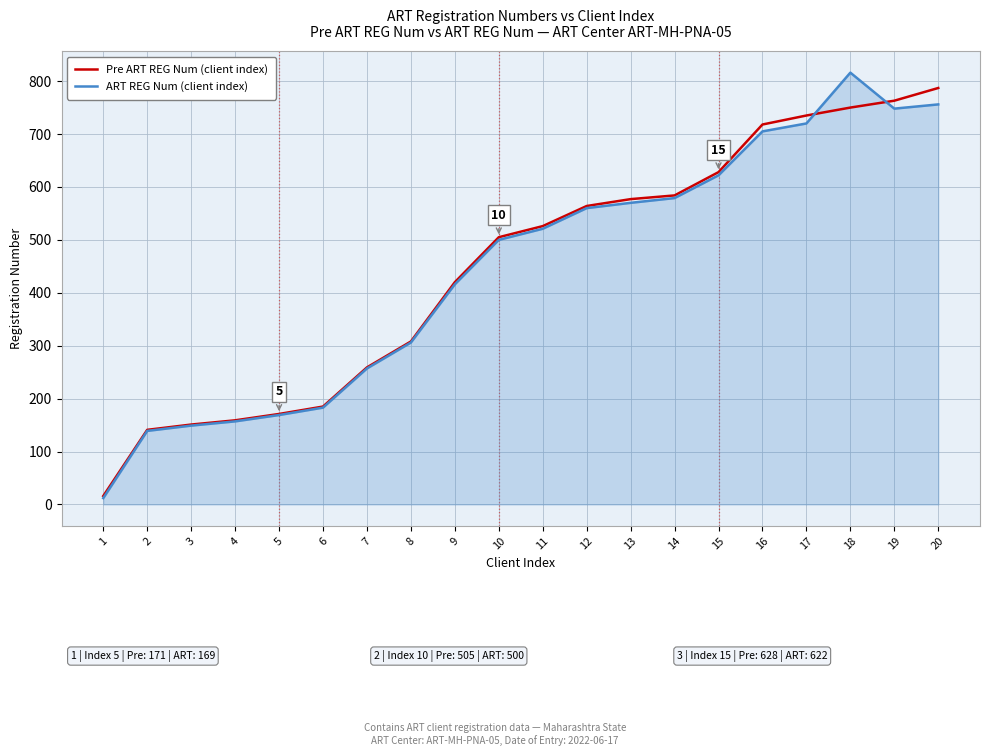

Which series changed the most between 5 and 9?

Pre ART REG Num (client index)